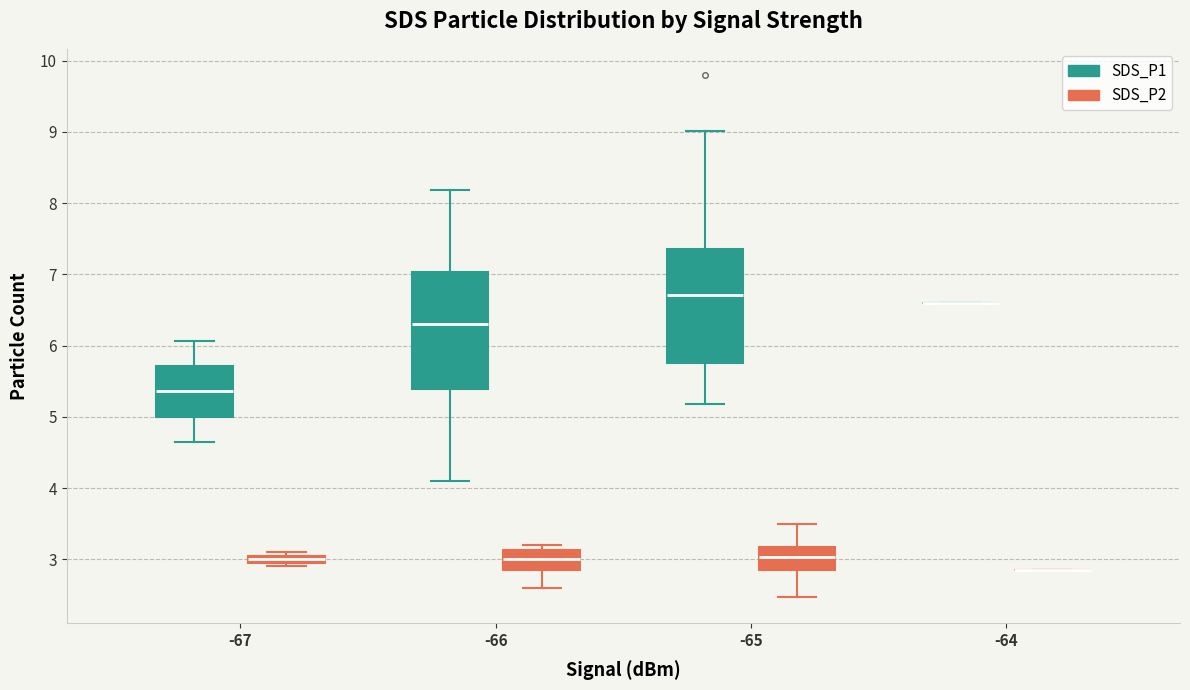

Where is the lower edge of the box for -67 (SDS_P2) on the y-axis? The values are not printed on the chart, so give them approximately, as read against the axis.

3.0